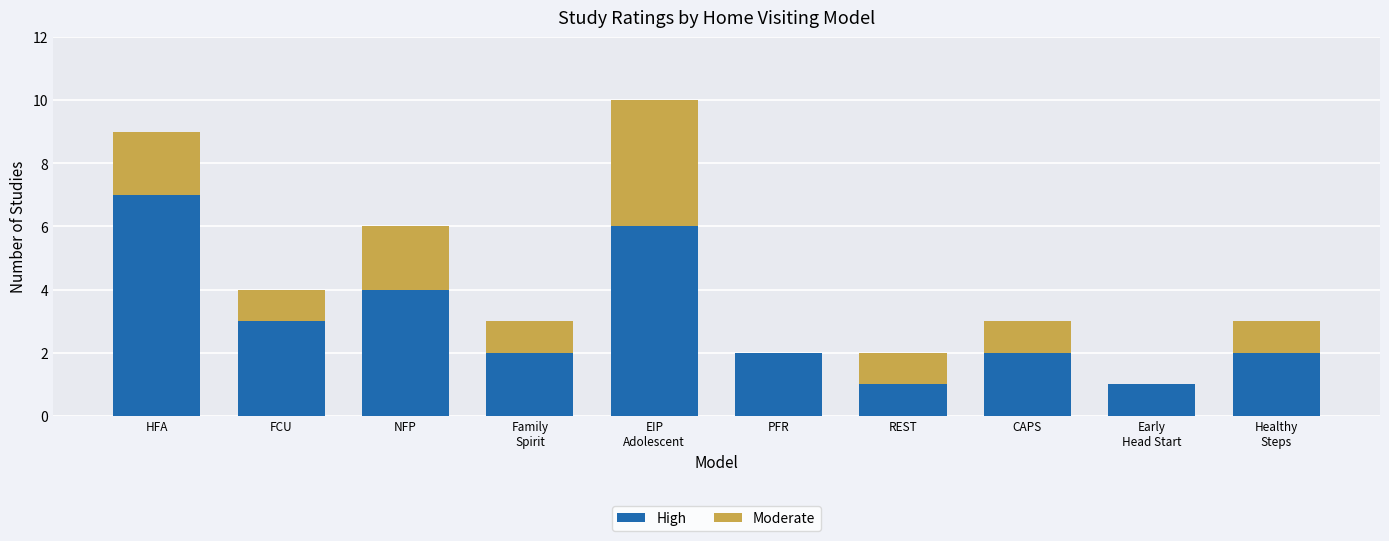

What is the sum of all High values?

30